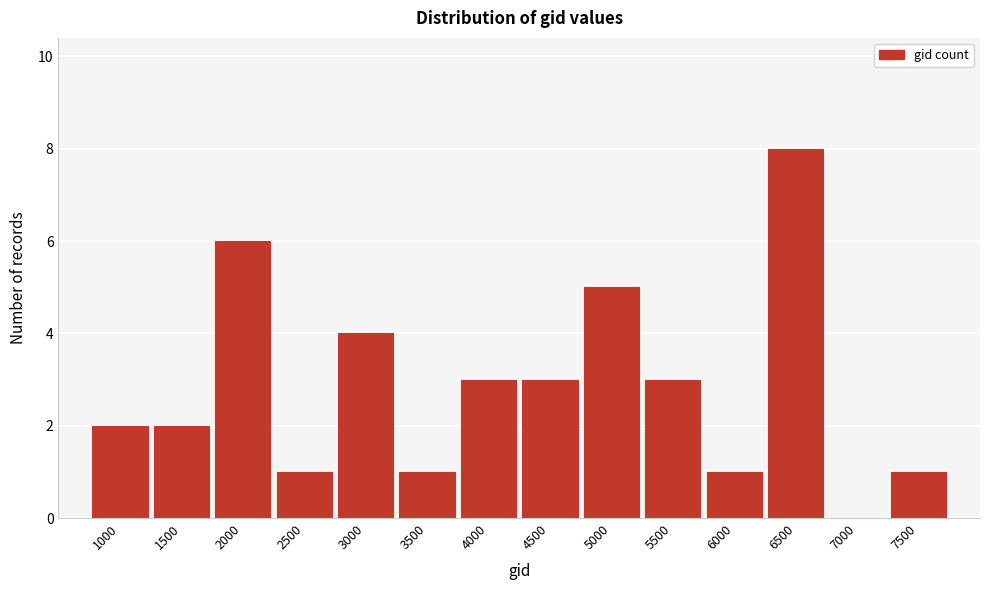

Reading right to left, what are all the values shown in this chart?

7500=1	7000=0	6500=8	6000=1	5500=3	5000=5	4500=3	4000=3	3500=1	3000=4	2500=1	2000=6	1500=2	1000=2